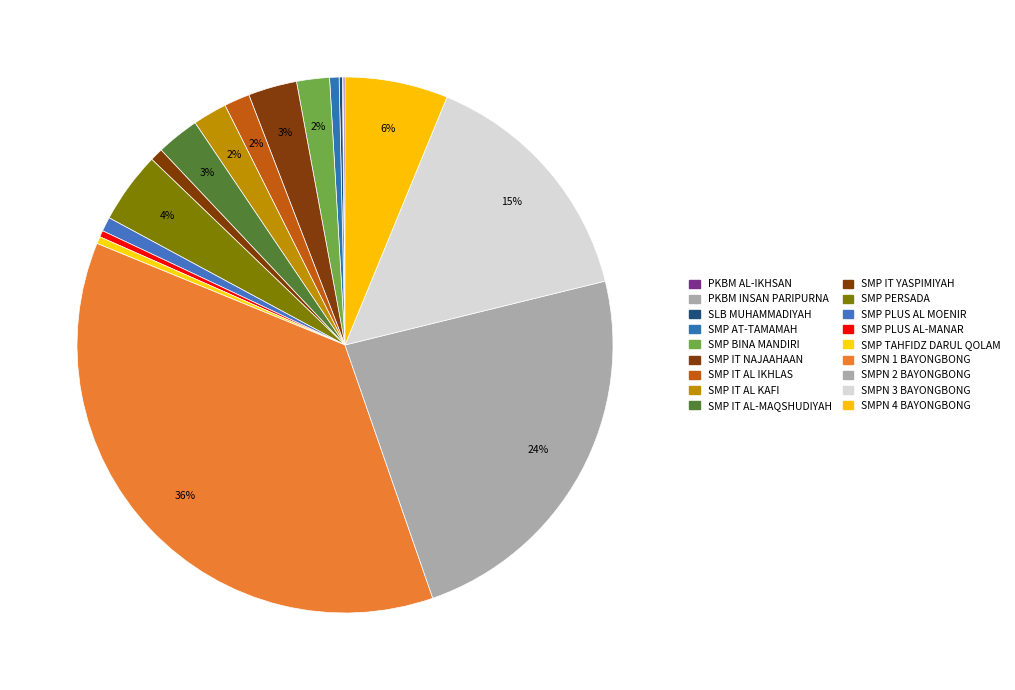

Rank the categories by value from highest to lowest.

SMPN 1 BAYONGBONG, SMPN 2 BAYONGBONG, SMPN 3 BAYONGBONG, SMPN 4 BAYONGBONG, SMP PERSADA BAYONGBONG, SMP ISLAM TERPADU NAJAAHAAN, SMP IT AL-MAQSHUDIYAH, SMP IT AL KAFI, SMP BINA MANDIRI SUKAMANAH, SMP IT AL IKHLAS, SMP PLUS AL MOENIR, SMP IT YASPIMIYAH, SMP AT-TAMAMAH BAYONGBONG, SMP TAHFIDZ DARUL QOLAM, SMP PLUS PERSIS AL-MANAR BAYONGBONG, SLB MUHAMMADIYAH BAYONGBONG GARUT, PKBM AL-IKHSAN, PKBM INSAN PARIPURNA